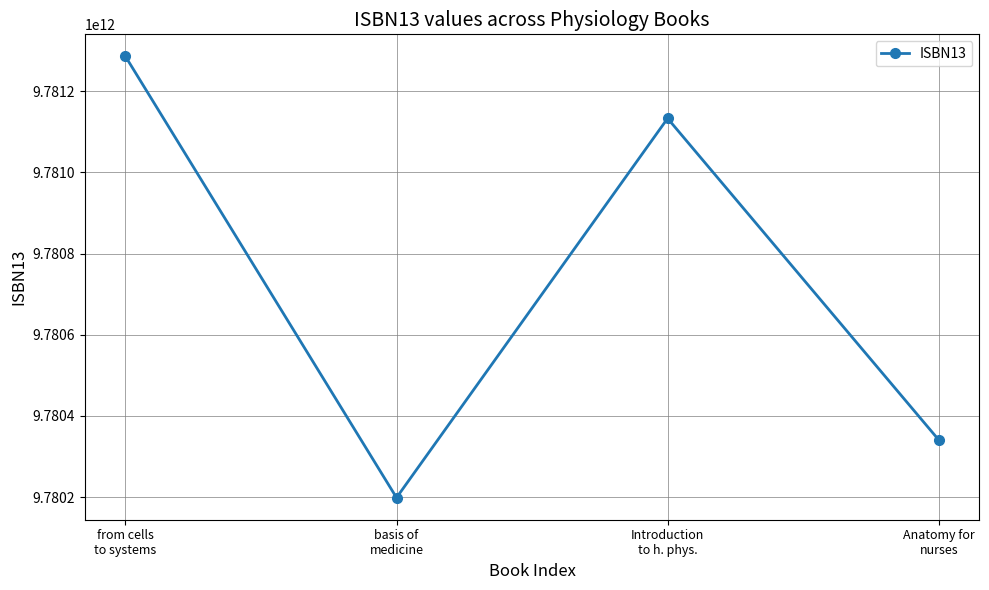

Reading left to right, what are all the values shown in this chart?

from cells
to systems=9781285866932	basis of
medicine=9780198568780	Introduction
to h. phys.=9781133104544	Anatomy for
nurses=9780340967591